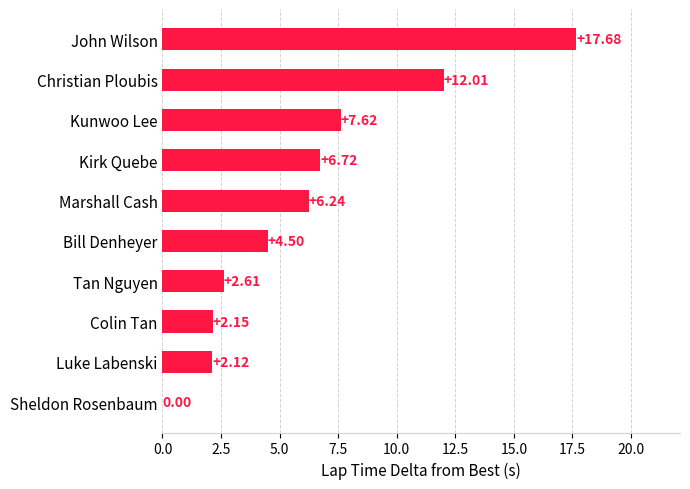

What is the sum of the values at John Wilson and Bill Denheyer?

22.2